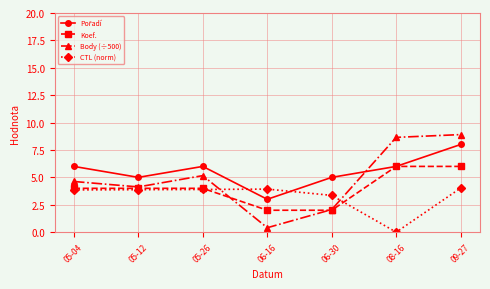

True or false: CTL (norm) and Body (÷500) intersect in this chart.

True